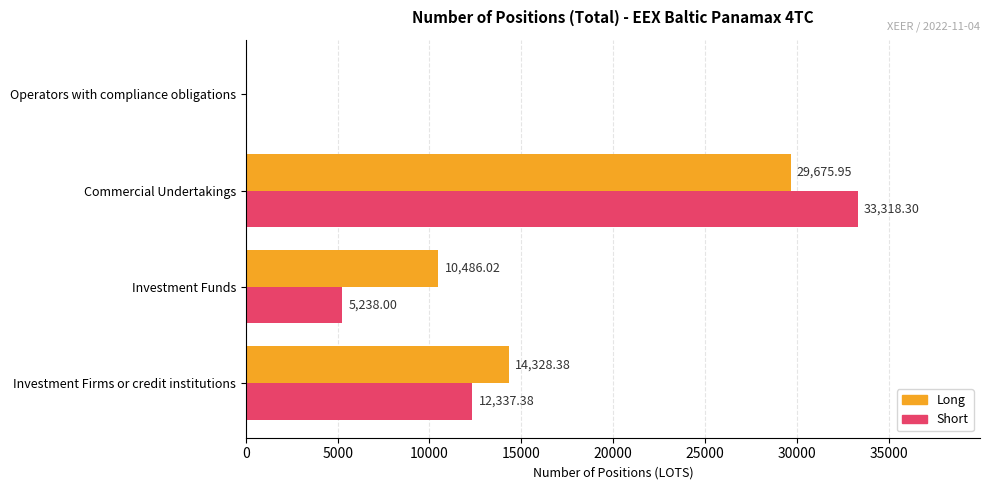

What is the sum of the Short values at Investment Firms or credit institutions and Investment Funds?

17575.4